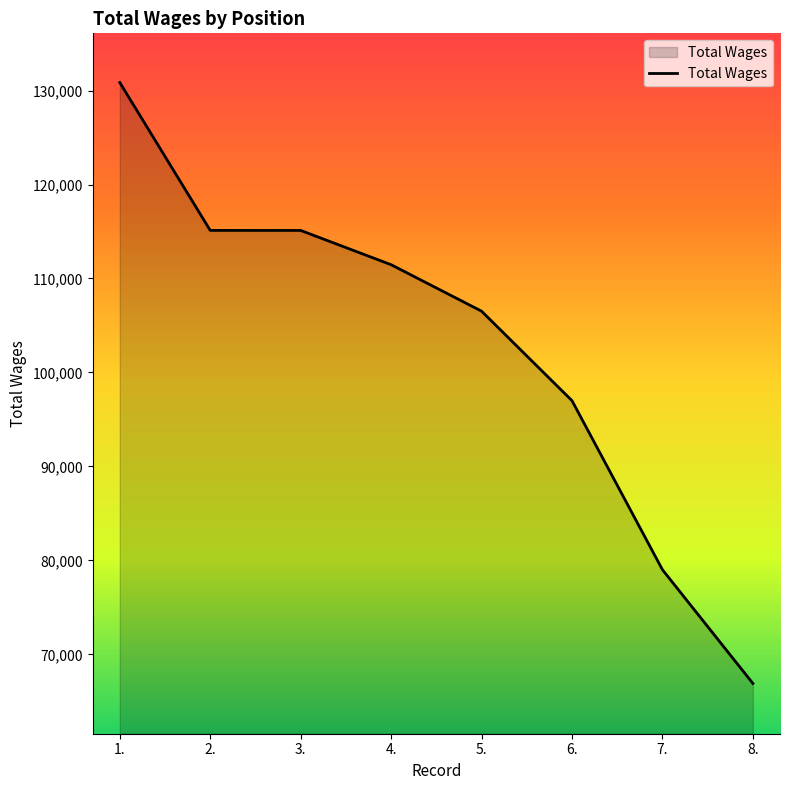

Is it true that the value at 8. is 66915?

True